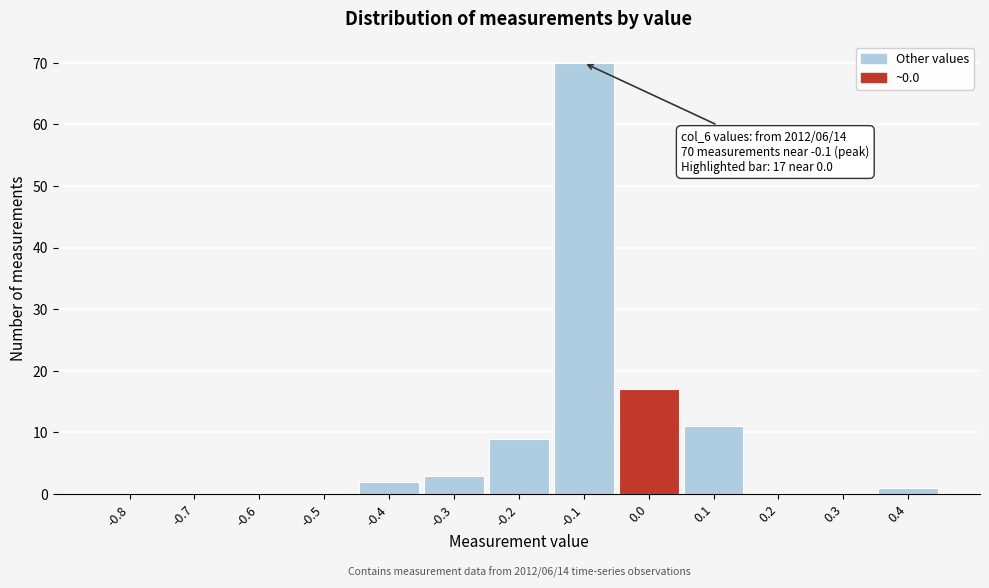

Reading left to right, extract all data points from this chart.

-0.8=0	-0.7=0	-0.6=0	-0.5=0	-0.4=2	-0.3=3	-0.2=9	-0.1=70	0.0=17	0.1=11	0.2=0	0.3=0	0.4=1